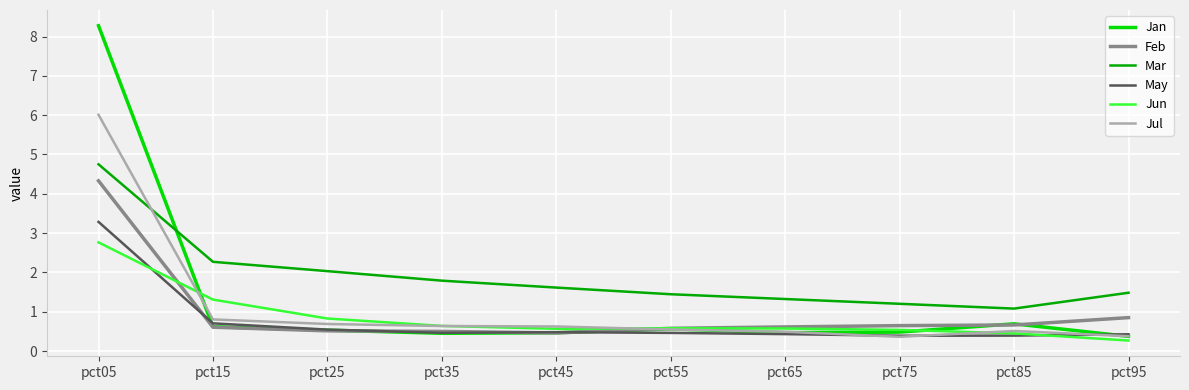

At which label does Jun reach its minimum?

pct95